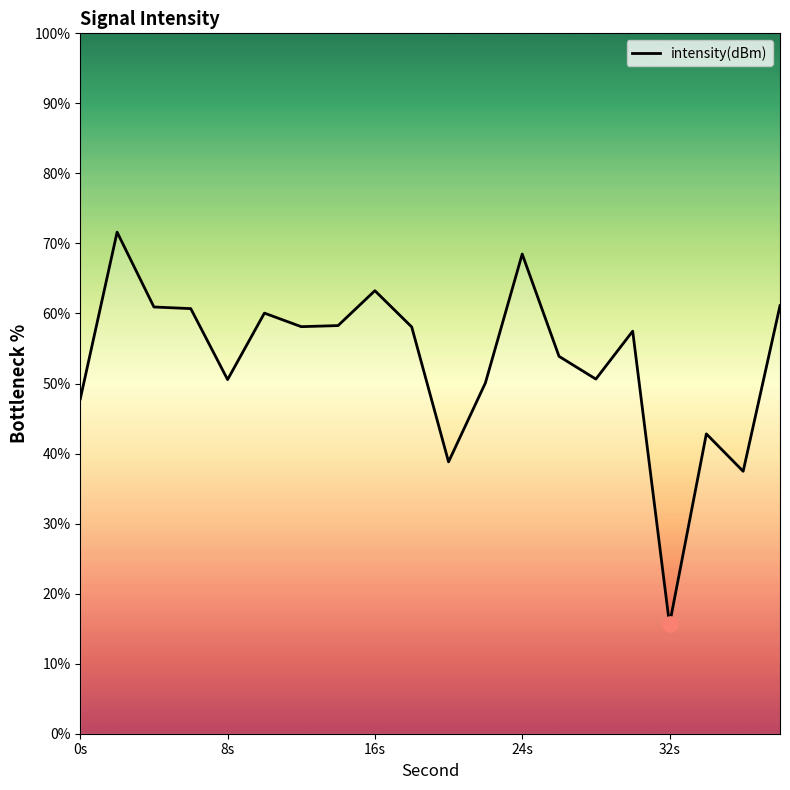

What is the maximum value shown in the chart?

71.6